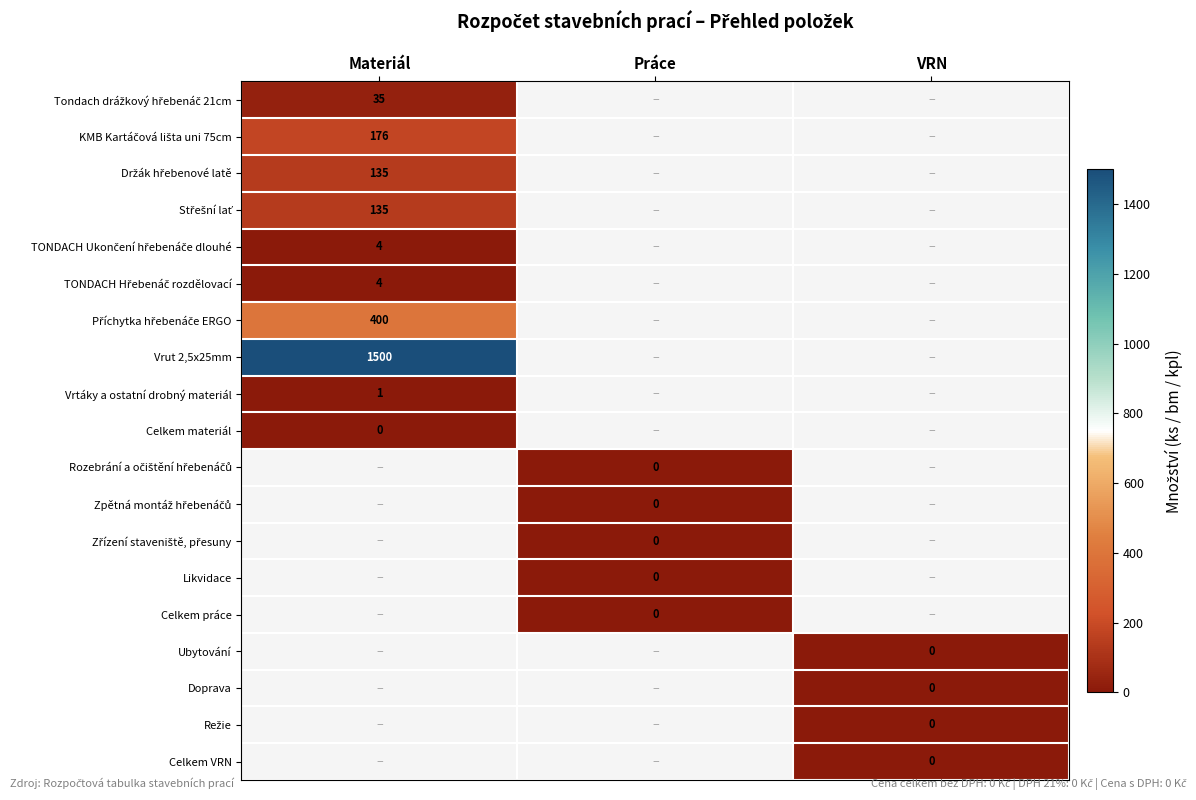

What is the total value across all series at Práce?

-14